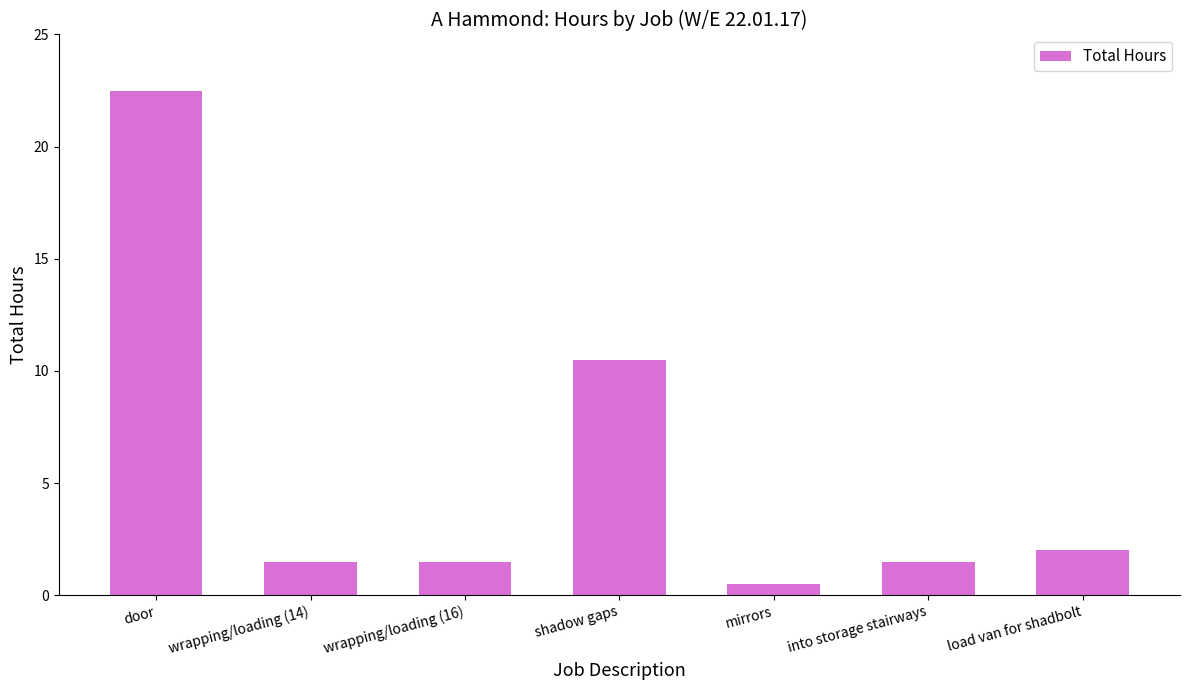

At which category does the chart reach its minimum across all series?

mirrors